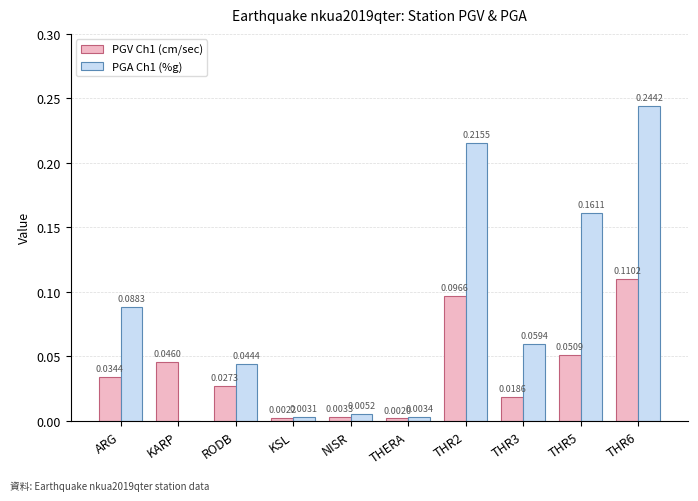

How many groups of bars are there?

10